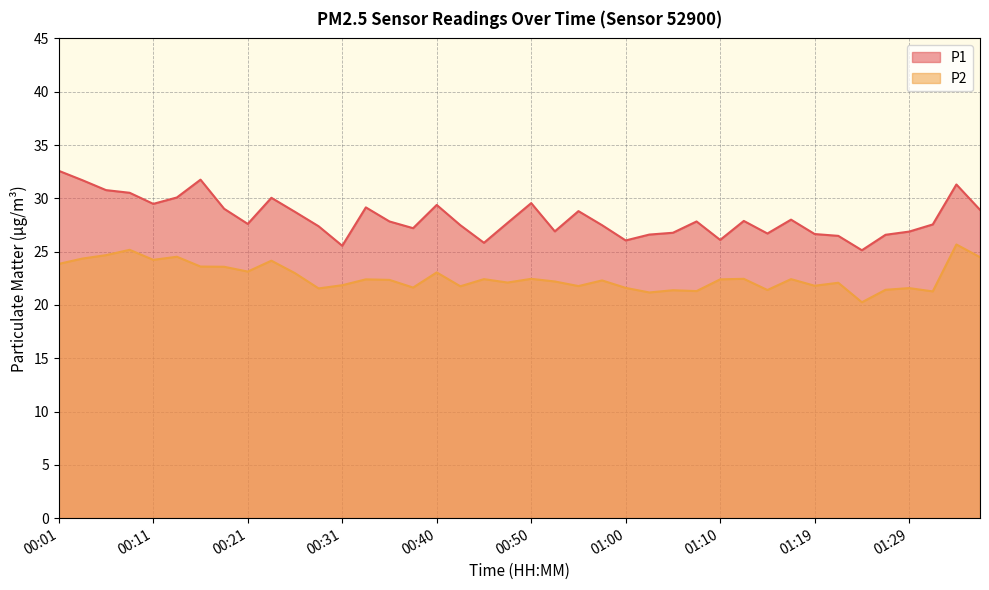

Rank the series by their maximum value, from lowest to highest.

P2, P1